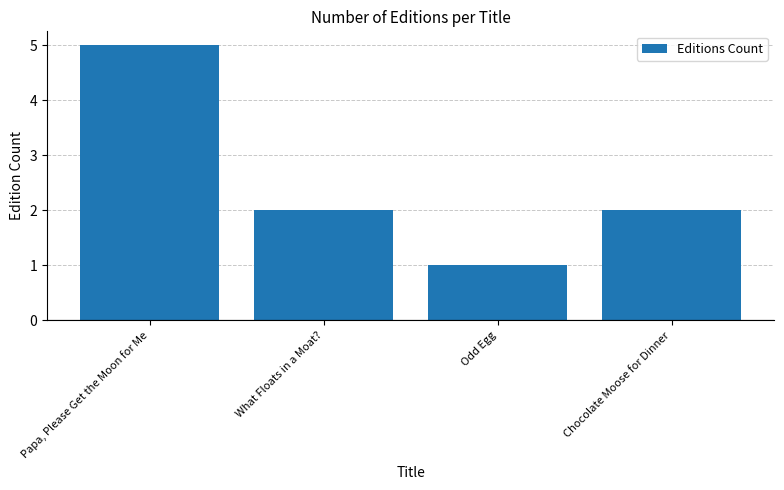

How many values are between 2 and 5?

3